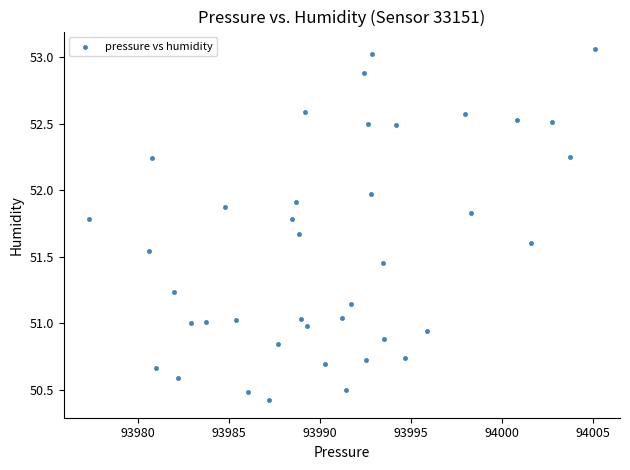

What is the range of X values (max minus min)?

27.8